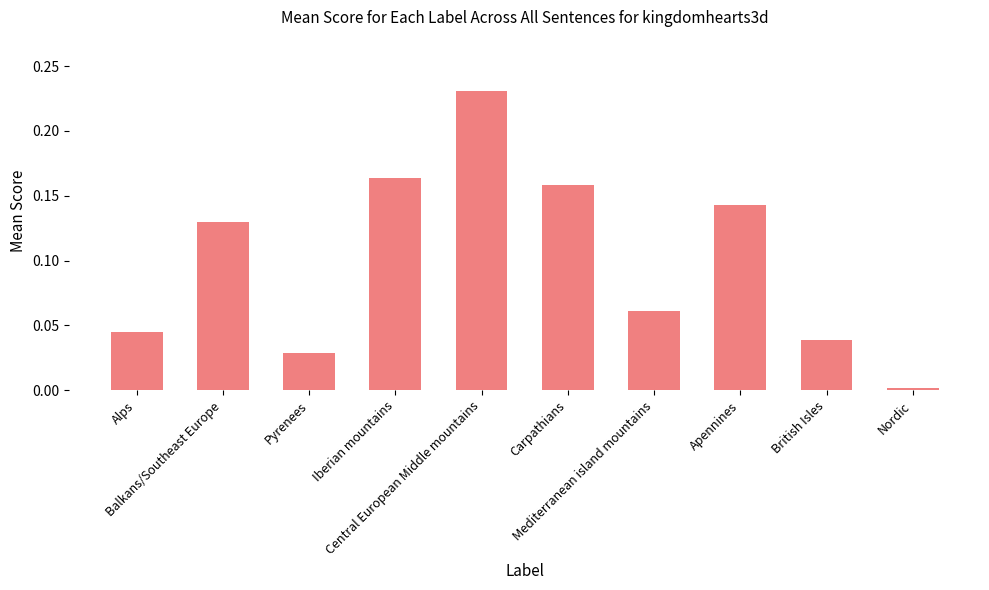

Count the number of categories in the chart.

10